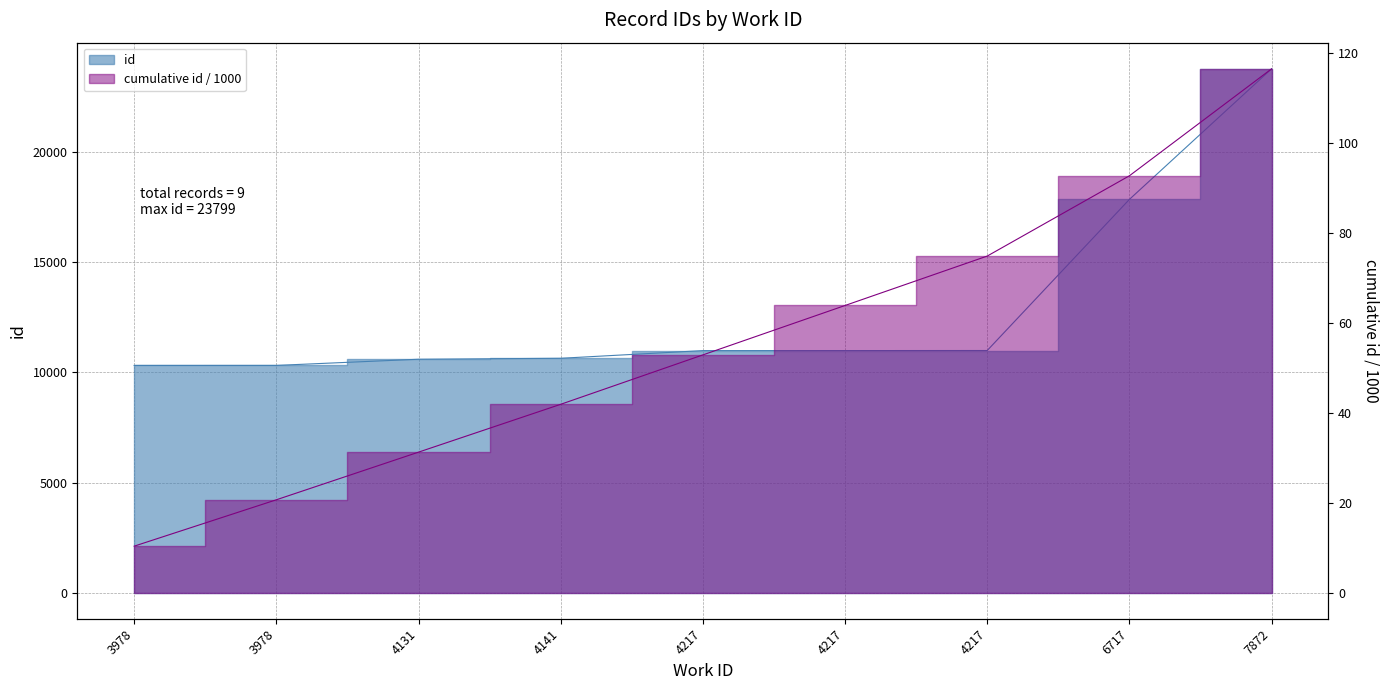

What is the ratio of the value at 3978 to the value at 4131?

1.0